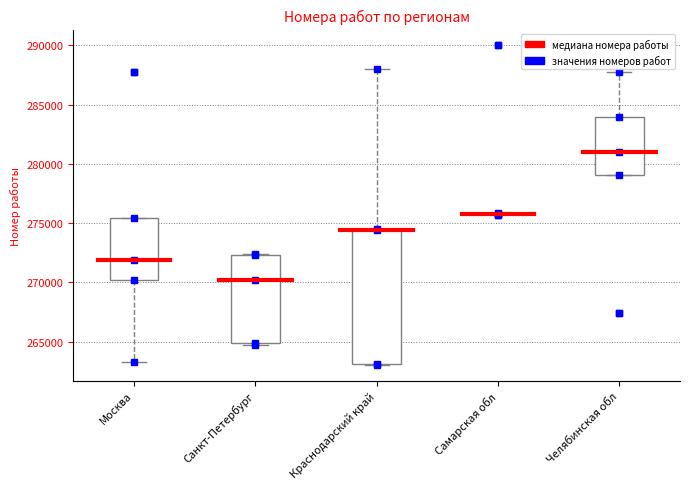

Reading left to right, transcribe this box plot: for each box, give where its median line is, the range the box spans, and where its two whiskers end, as read against the y-axis. The values are not printed on the chart, so give them approximately, as read against the axis.

Москва: median 272000, box 270000 to 275500, whiskers 263500 to 275500
Санкт-Петербург: median 270000, box 265000 to 272500, whiskers 264500 to 272500
Краснодарский край: median 274500 (drawn on the box's upper edge), box 263000 to 274500, whiskers 263000 to 288000
Самарская обл: box collapsed to a line at 276000, whiskers 276000 to 276000
Челябинская обл: median 281000, box 279000 to 284000, whiskers 279000 to 288000